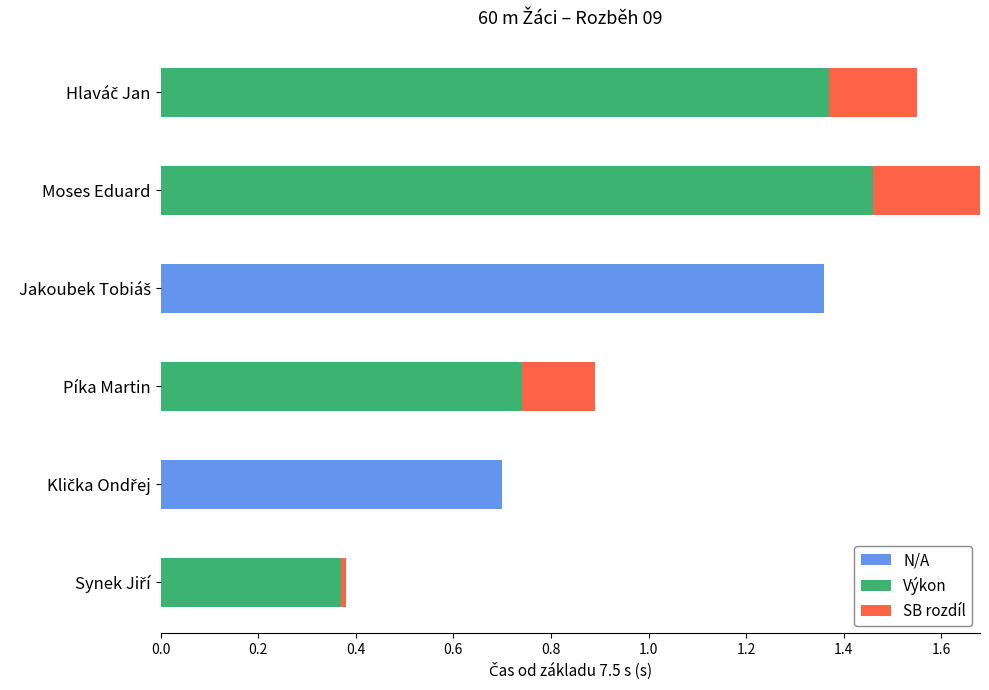

List the series in order of their peak value, lowest first.

SB rozdíl, N/A, Výkon